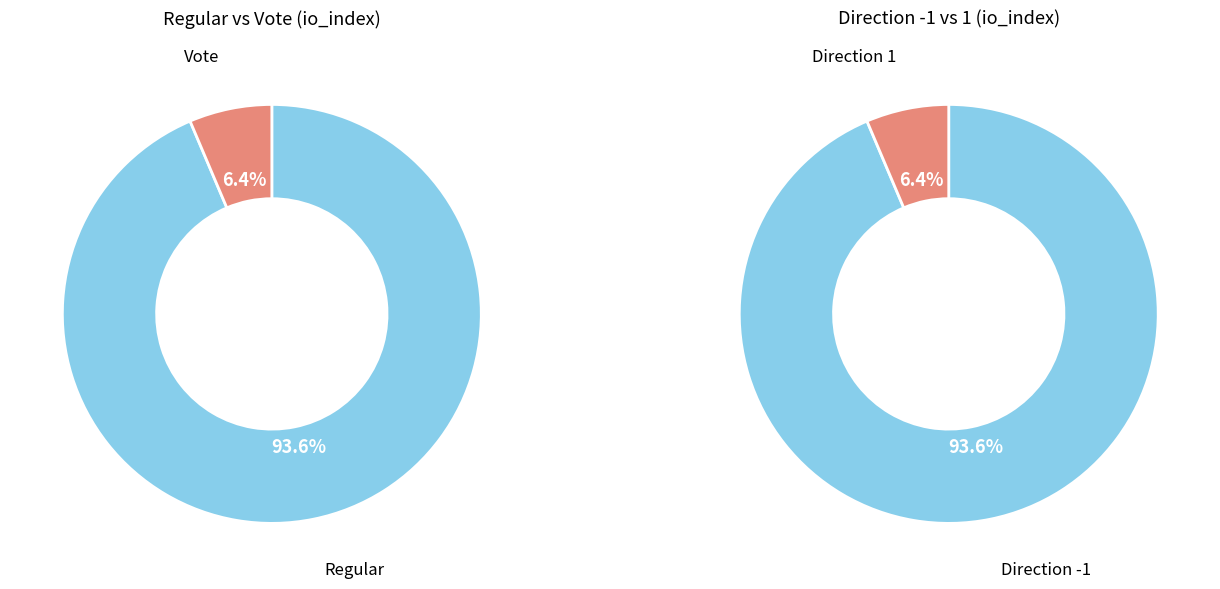

Do direction_values and io_index_values together represent more than half of the pie?

Yes